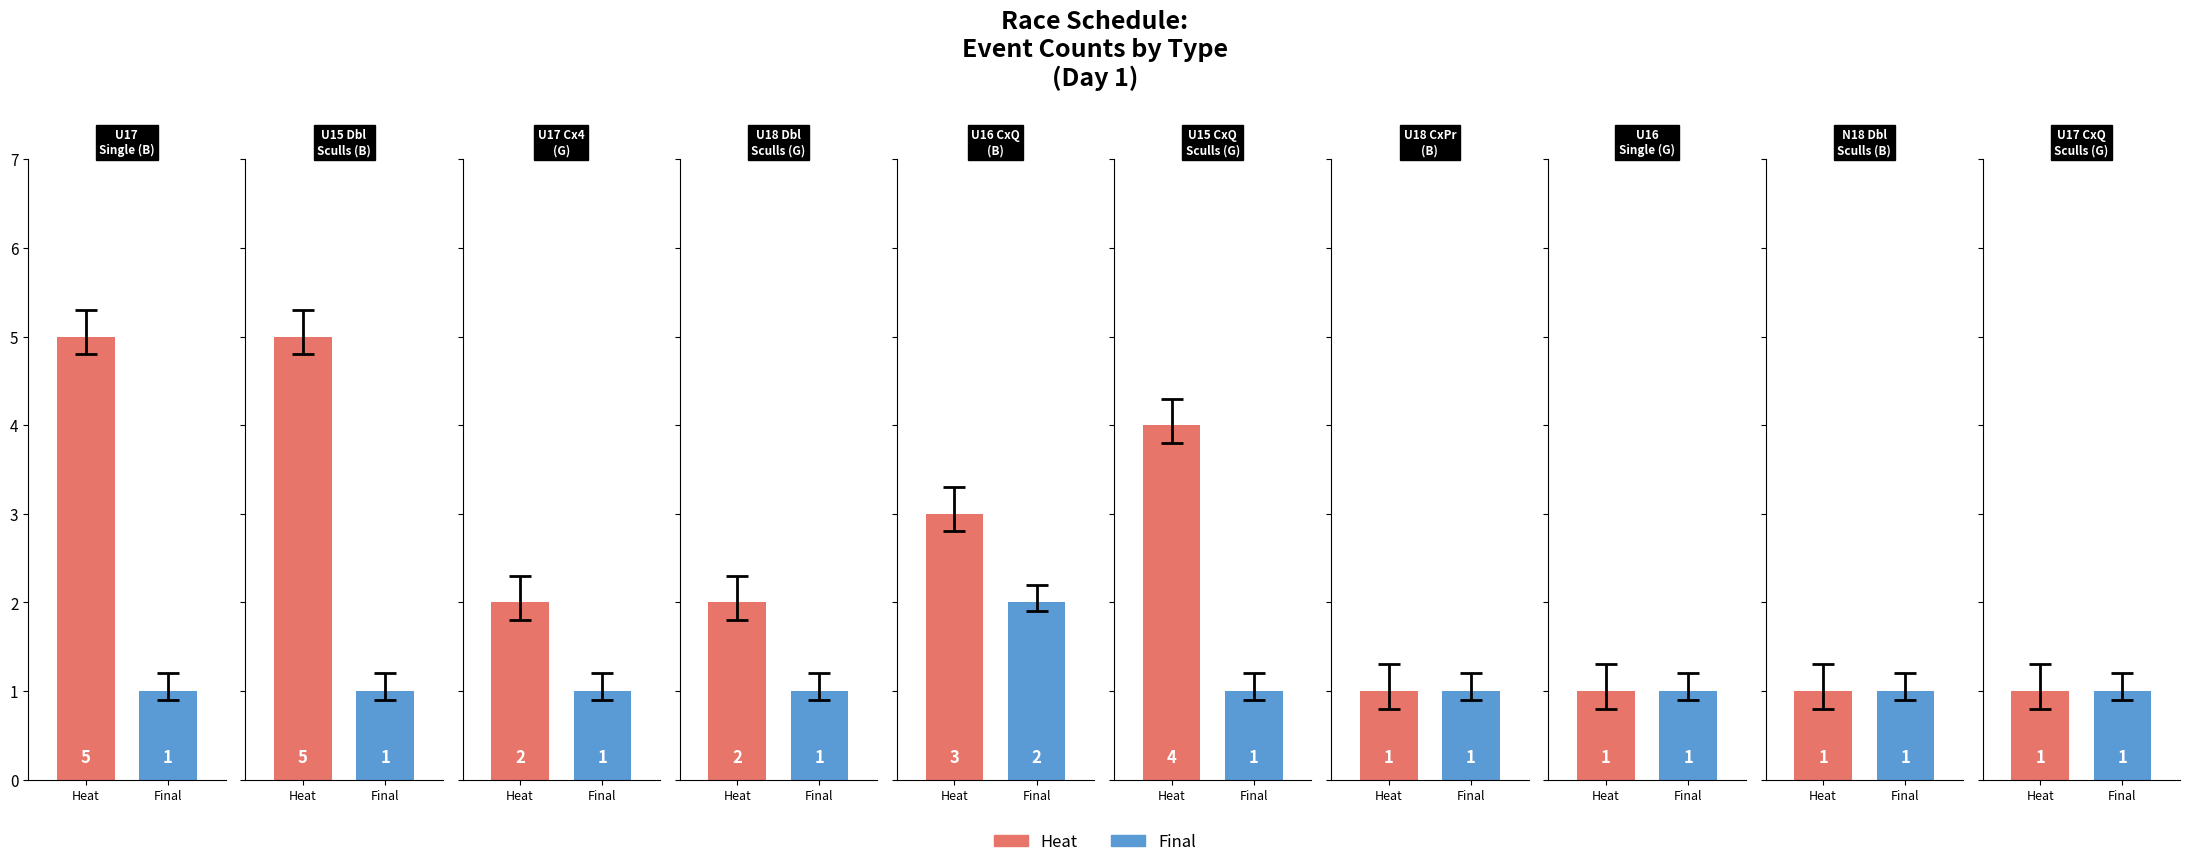

What is the sum of all heat values?

25